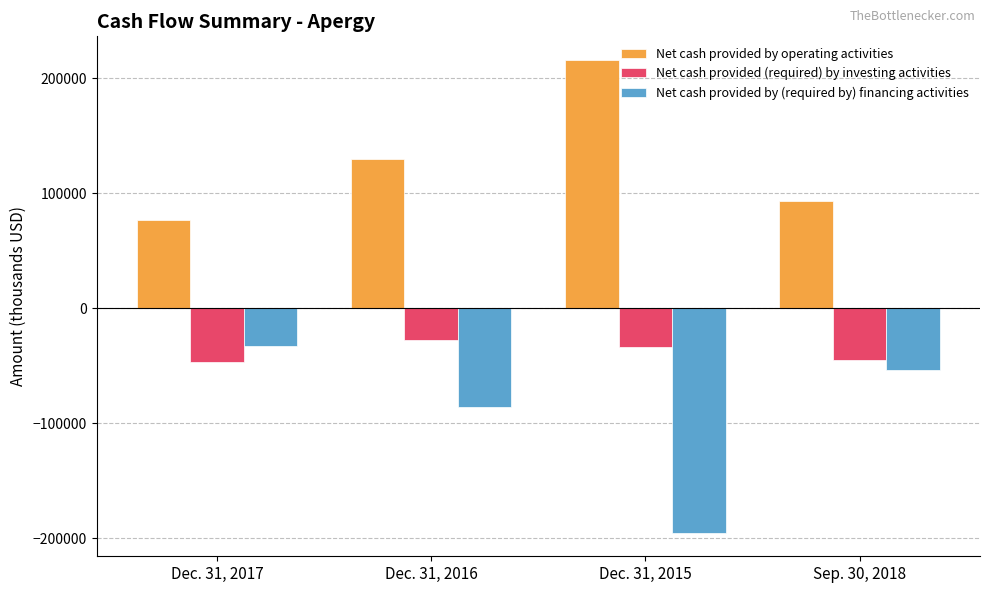

Rank the series by their average value, from lowest to highest.

Net cash provided by (required by) financing activities, Net cash provided (required) by investing activities, Net cash provided by operating activities